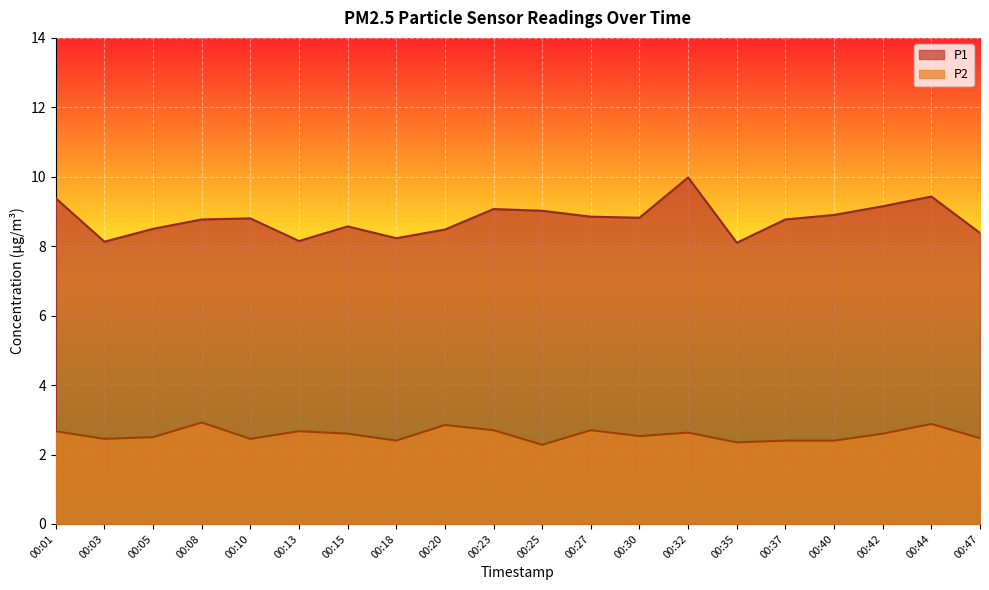

True or false: P1 and P2 cross at least once.

False